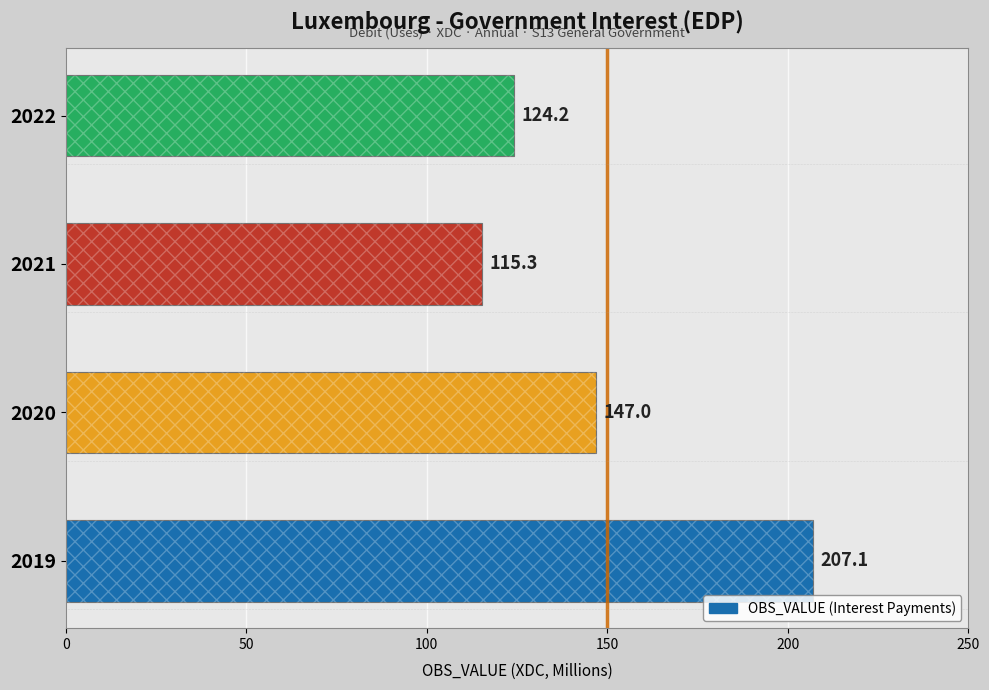

Is it true that the value at 2022 is 169.5?

False